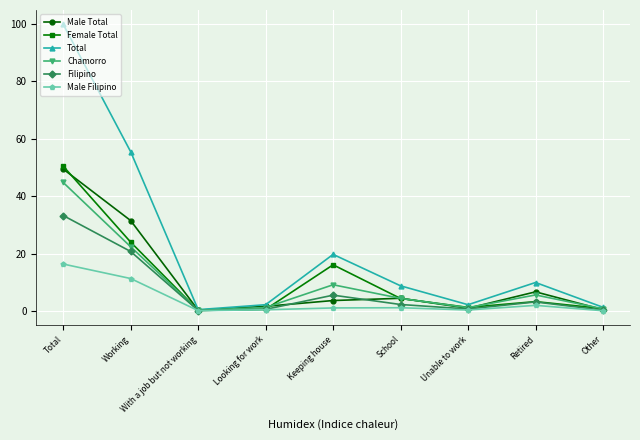

Which category has the highest value across all series?

Total